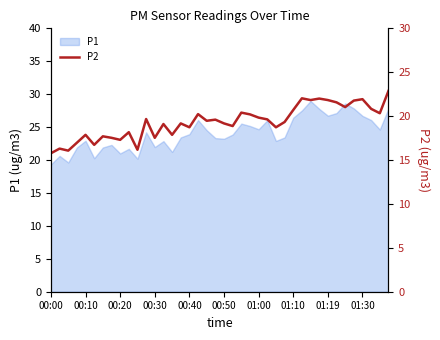

What is the smallest value displayed?

15.8